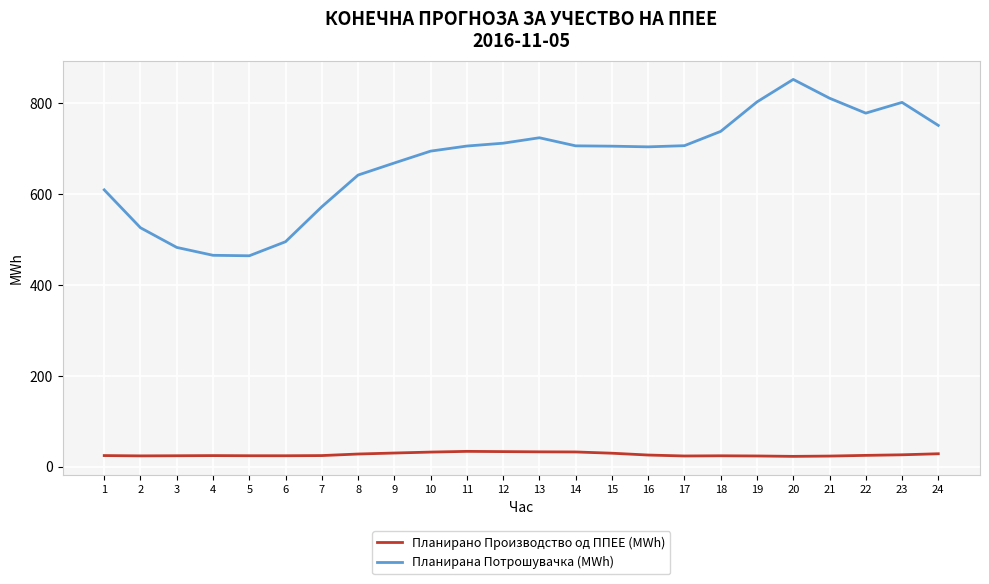

At how many categories does at least one series exceed 537?

19